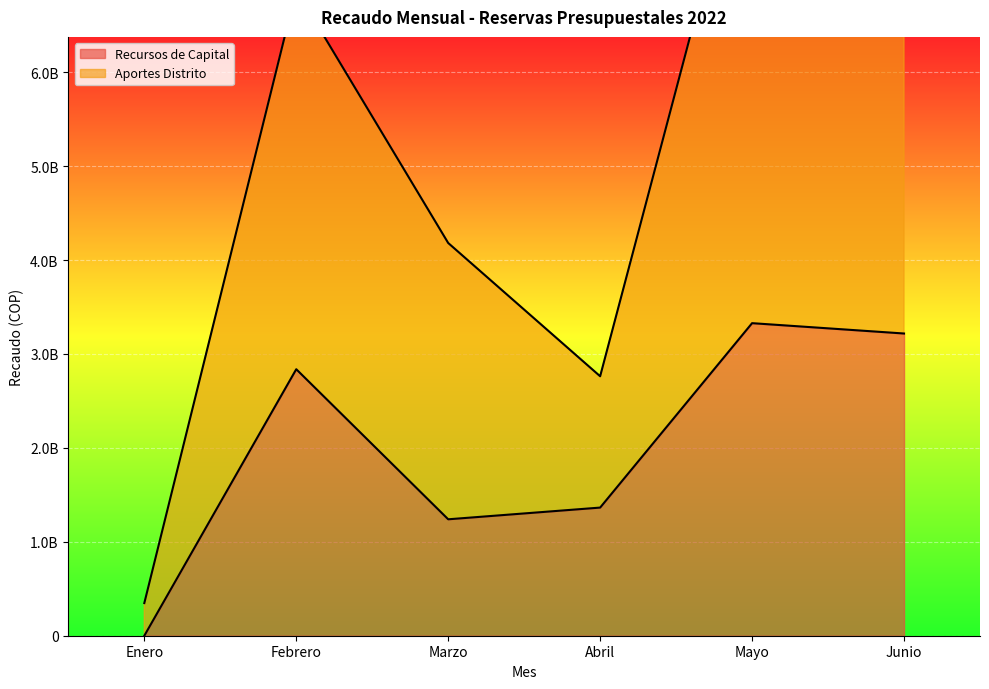

What is the sum of the Aportes Distrito values at Marzo and Febrero?

11056667109